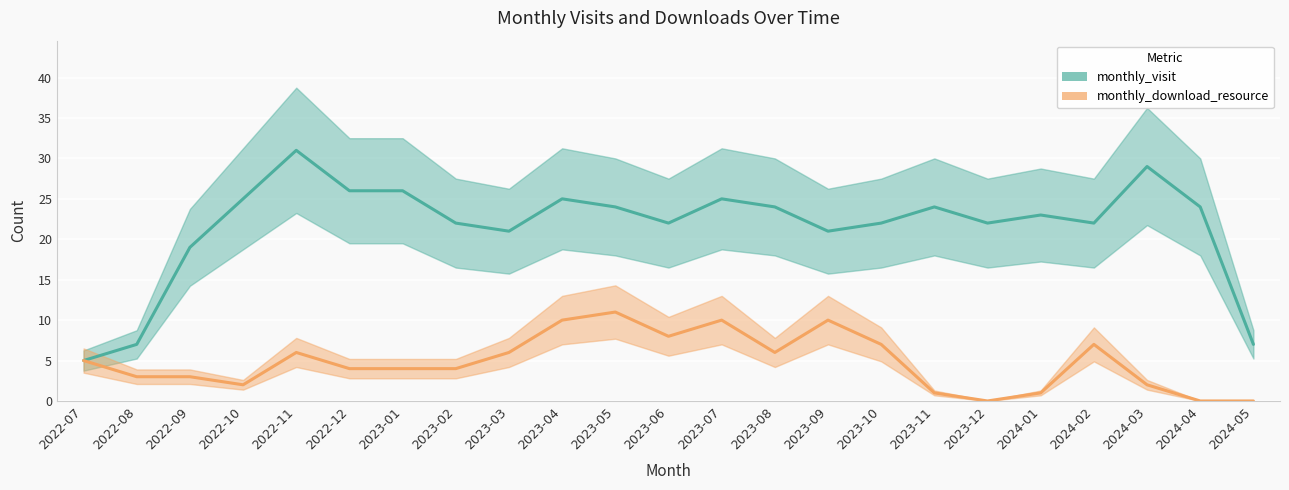

What is the label of the 4th point from the left?

2022-10